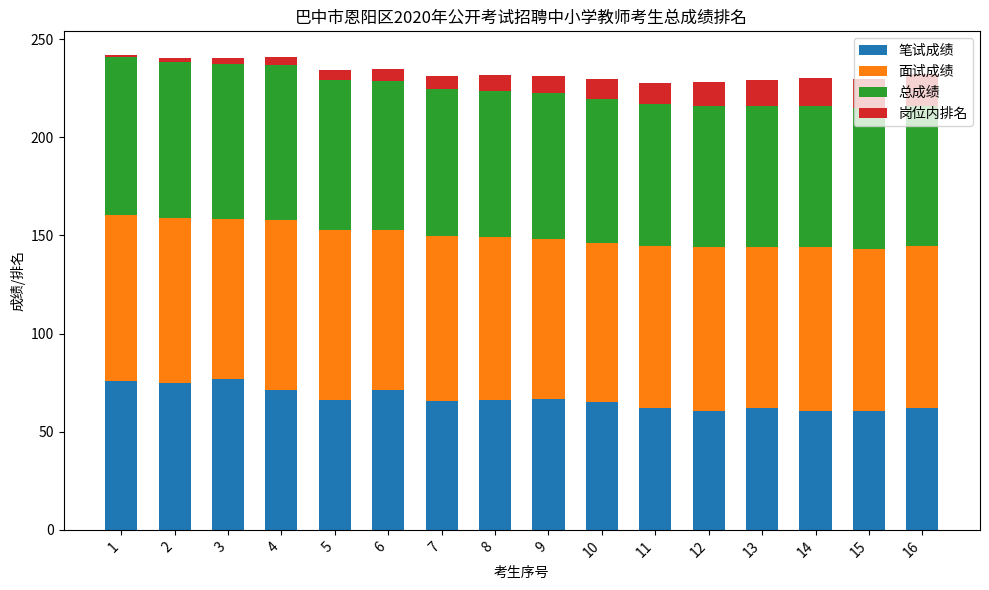

What is the average value of the 笔试成绩 series?

66.7